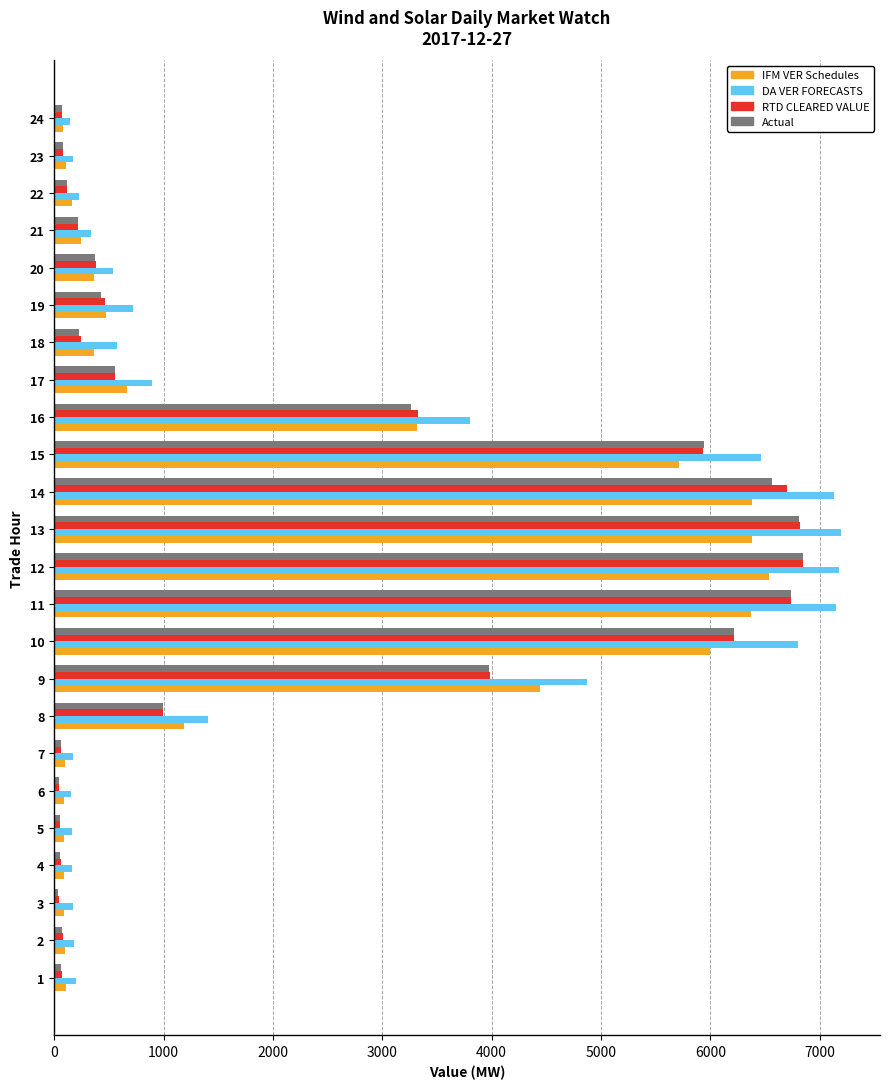

What is the difference between the maximum and minimum values in the Actual series?

6807.0